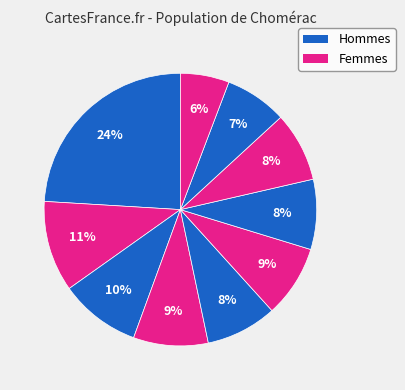

How many slices are in this pie chart?

10